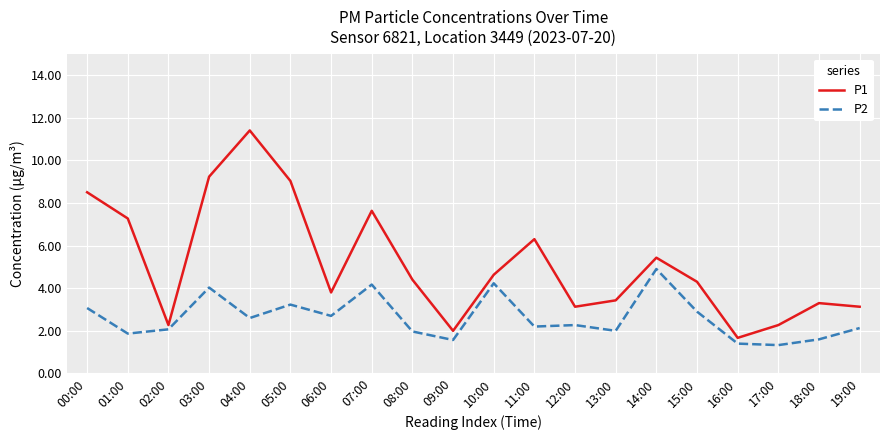

What is the lowest value of the P2 series?

1.3